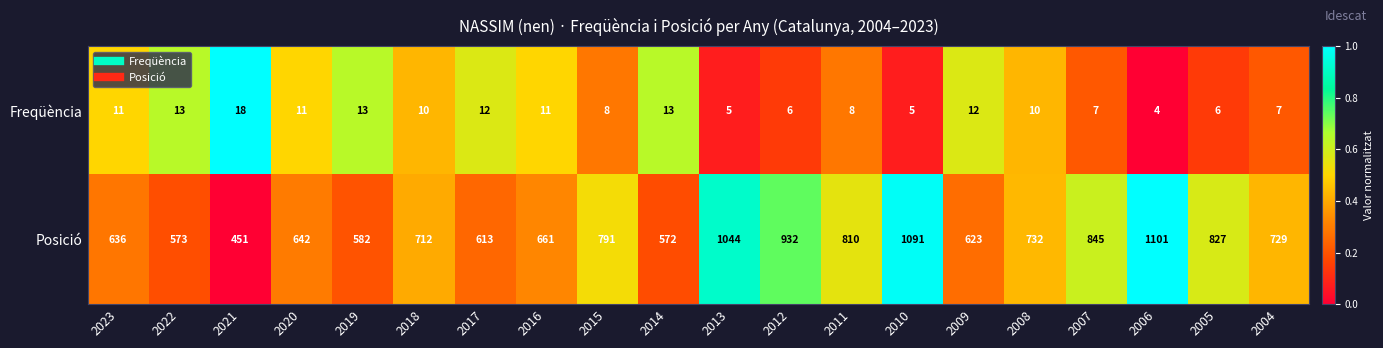

How many data points does each series have?

20